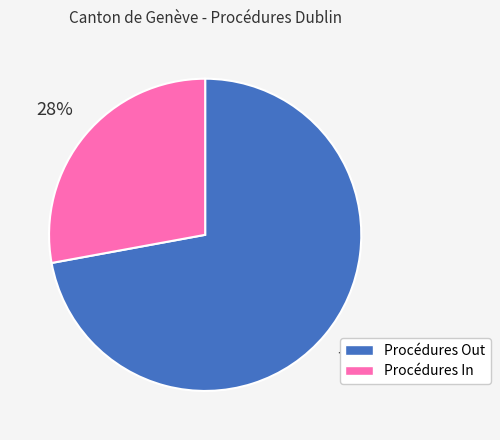

Is there any slice that represents more than half of the pie?

Yes